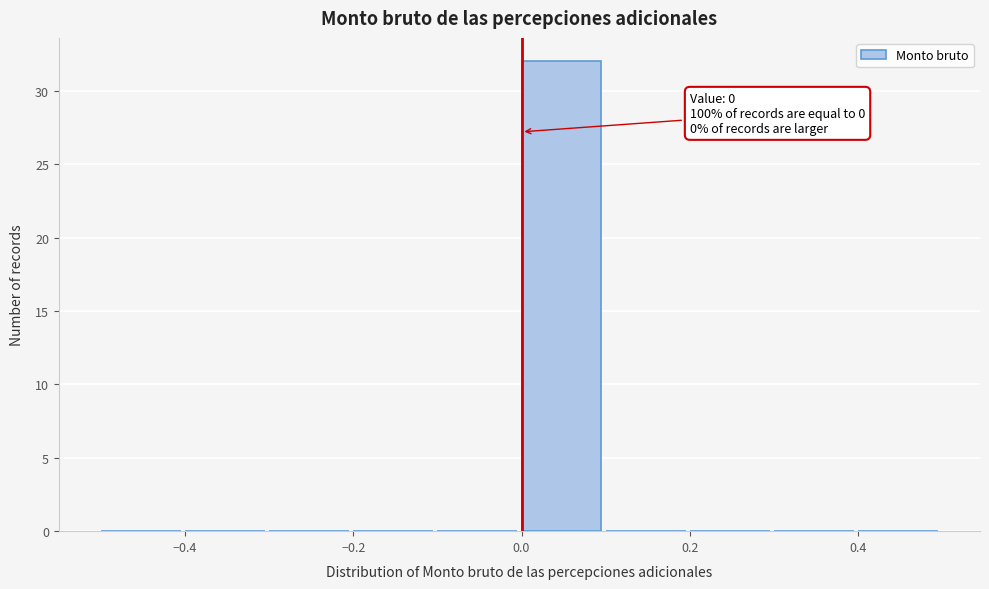

Over which range of the x-axis is the bar tallest?

0.0 to 0.1